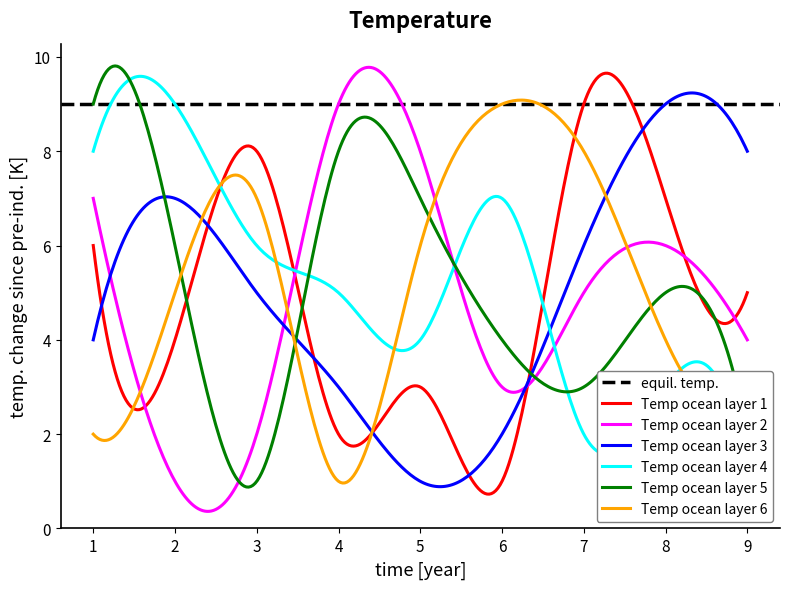

What is the minimum value for Temp ocean layer 2?

0.4